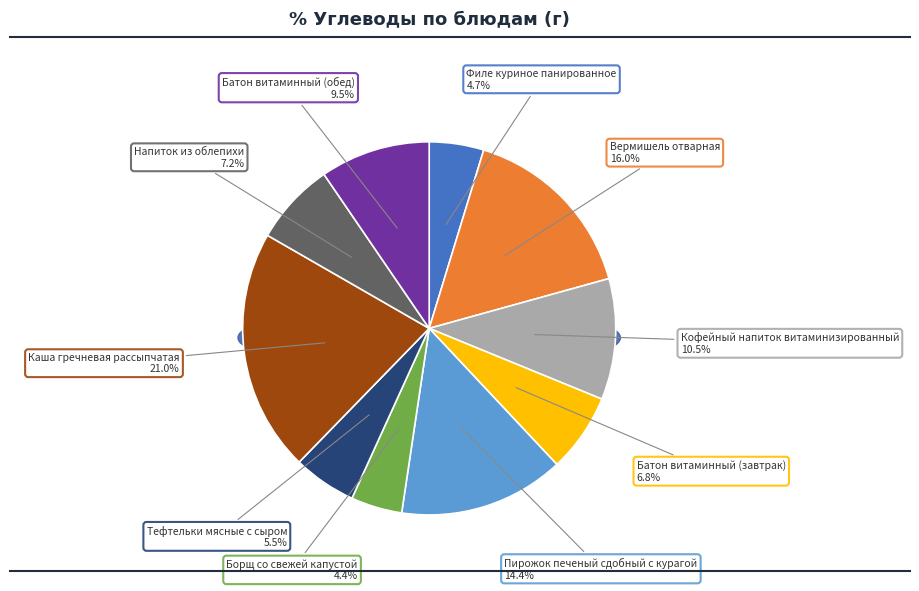

How many slices are in this pie chart?

10